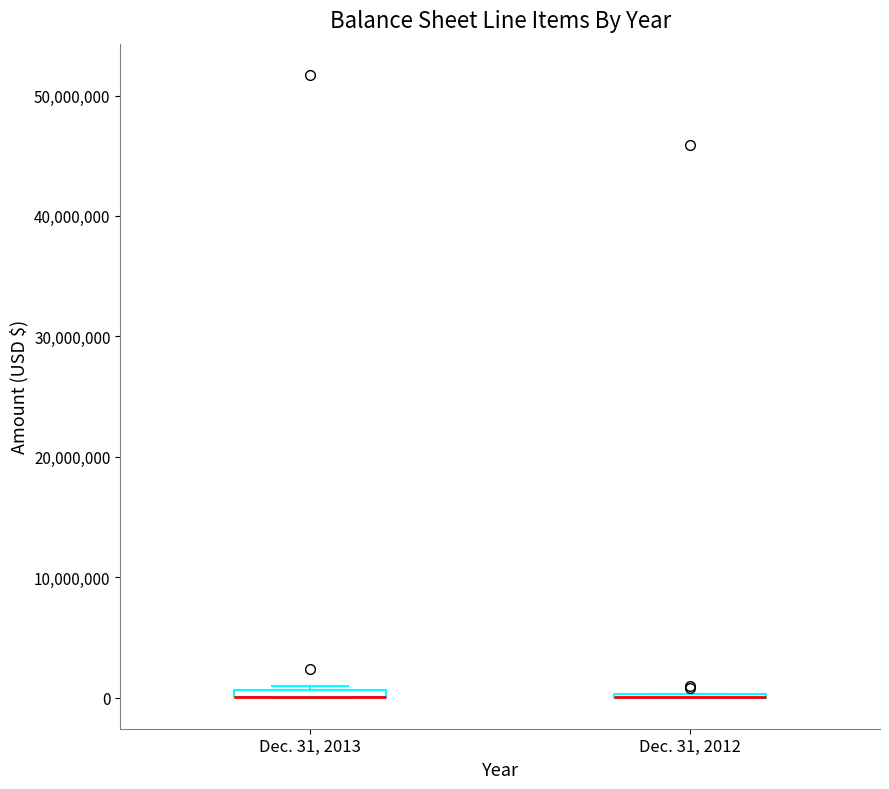

Where is the upper edge of the box for Dec. 31, 2013 on the y-axis? The values are not printed on the chart, so give them approximately, as read against the axis.

1000000